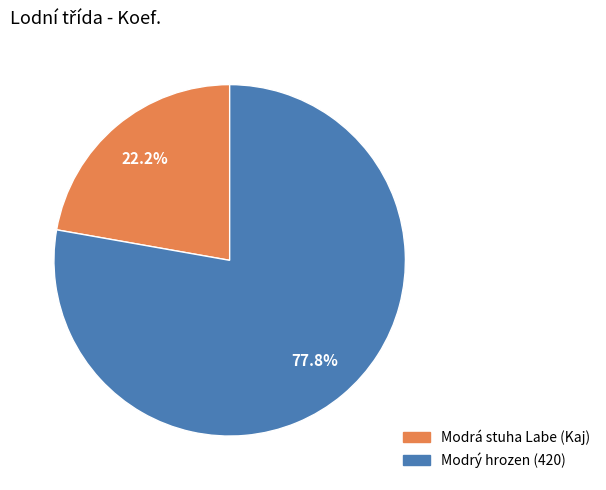

Is there a majority slice in this chart?

Yes